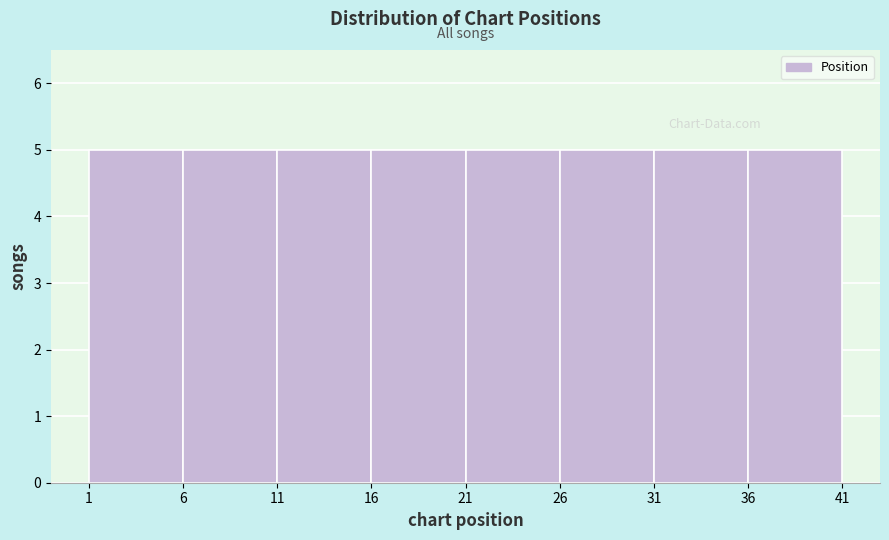

Reading left to right, transcribe this chart: for each bar, give the range it covers on the x-axis and its height. The values are not printed on the chart, so give them approximately, as read against the axis.

1 to 6: 5
6 to 11: 5
11 to 16: 5
16 to 21: 5
21 to 26: 5
26 to 31: 5
31 to 36: 5
36 to 41: 5